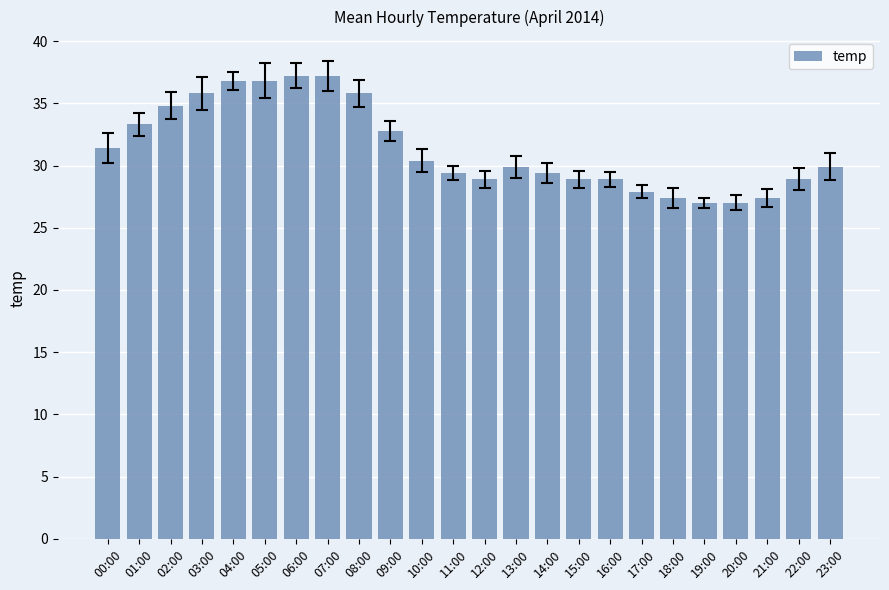

Is it true that the value at 23:00 is 49.8?

False